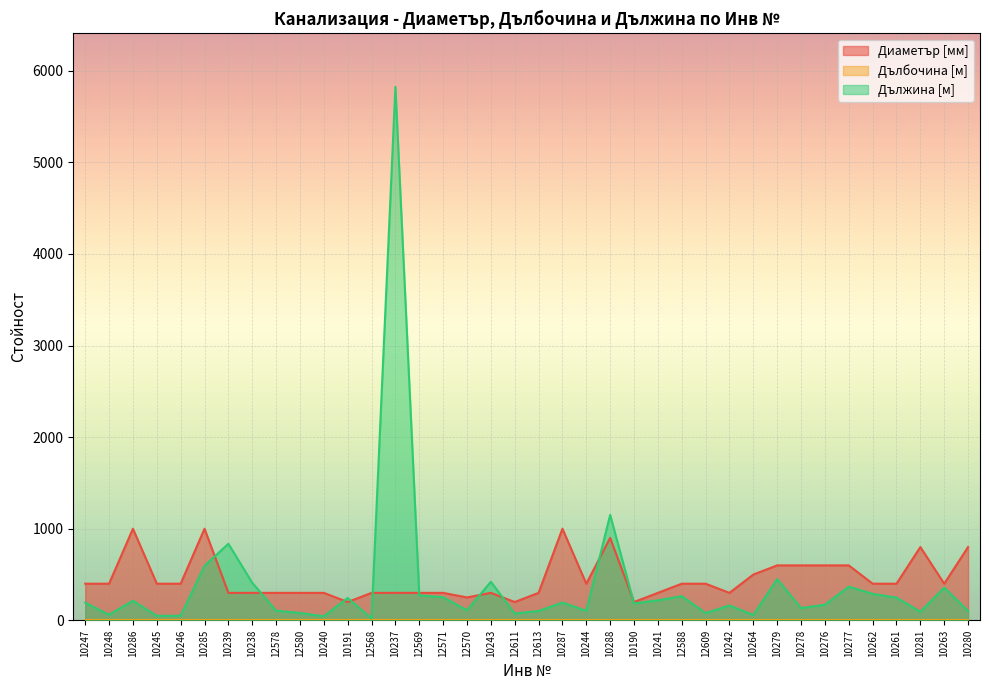

What is the average value of the Диаметър [мм] series?

451.3